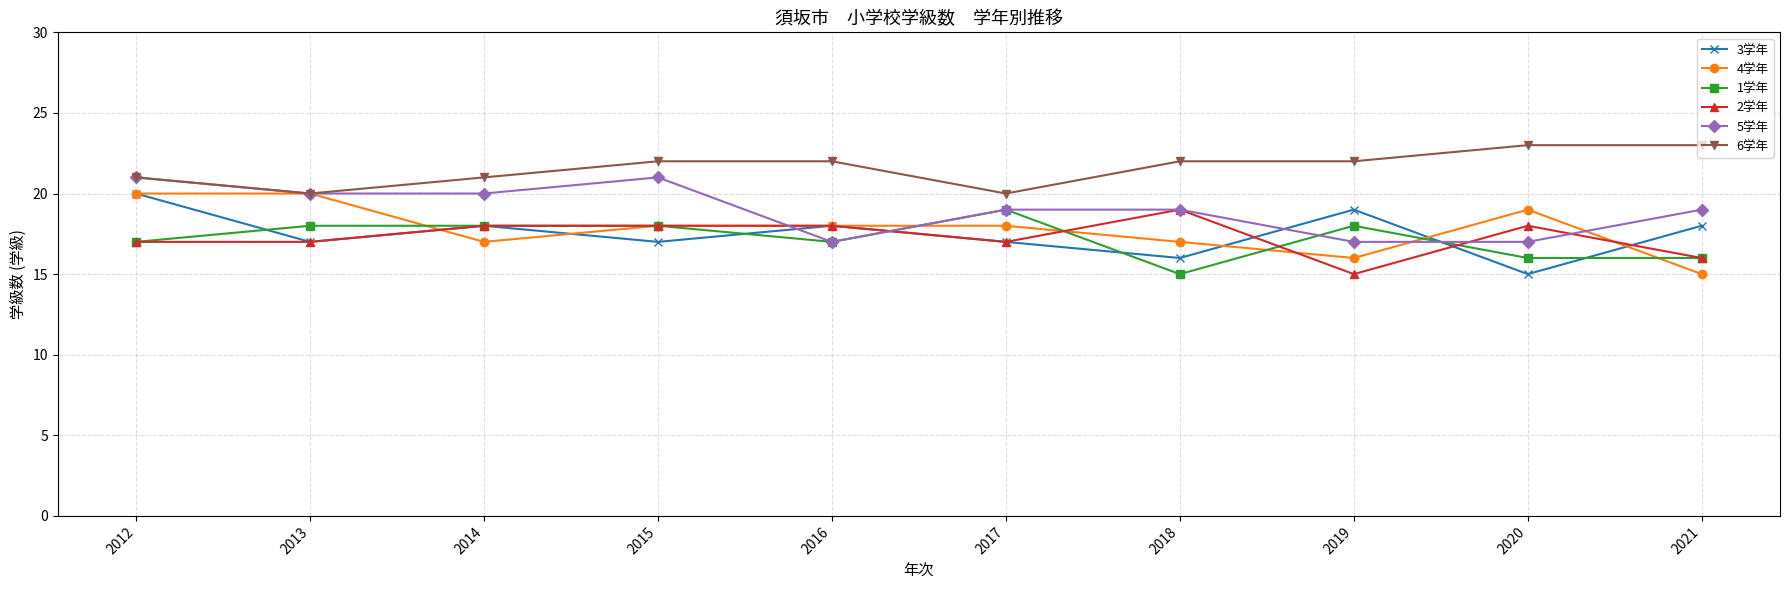

What are all the series names shown in the legend?

3学年, 4学年, 1学年, 2学年, 5学年, 6学年